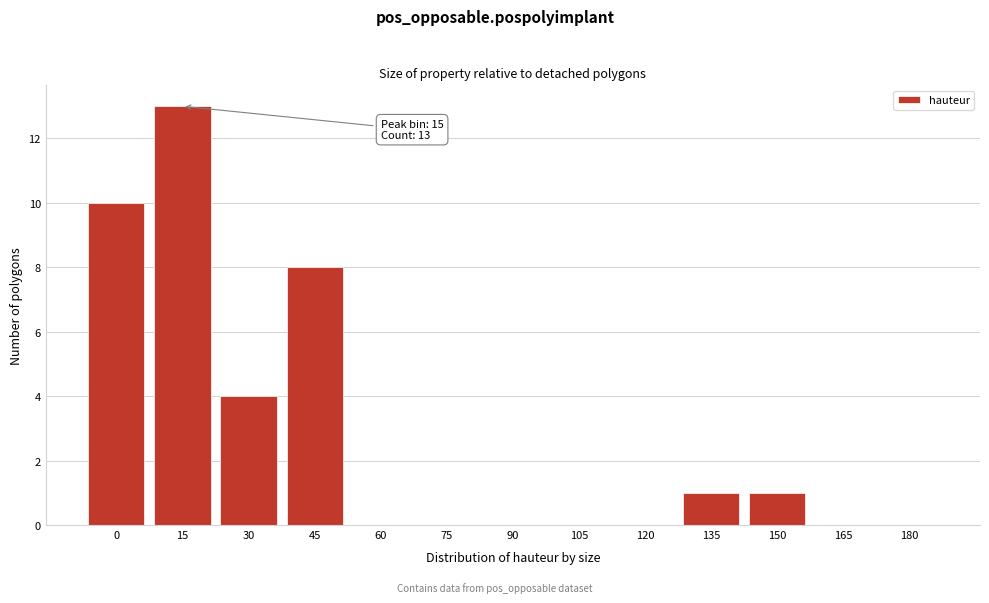

Reading left to right, list all the values displayed in this chart.

0=10	15=13	30=4	45=8	60=0	75=0	90=0	105=0	120=0	135=1	150=1	165=0	180=0